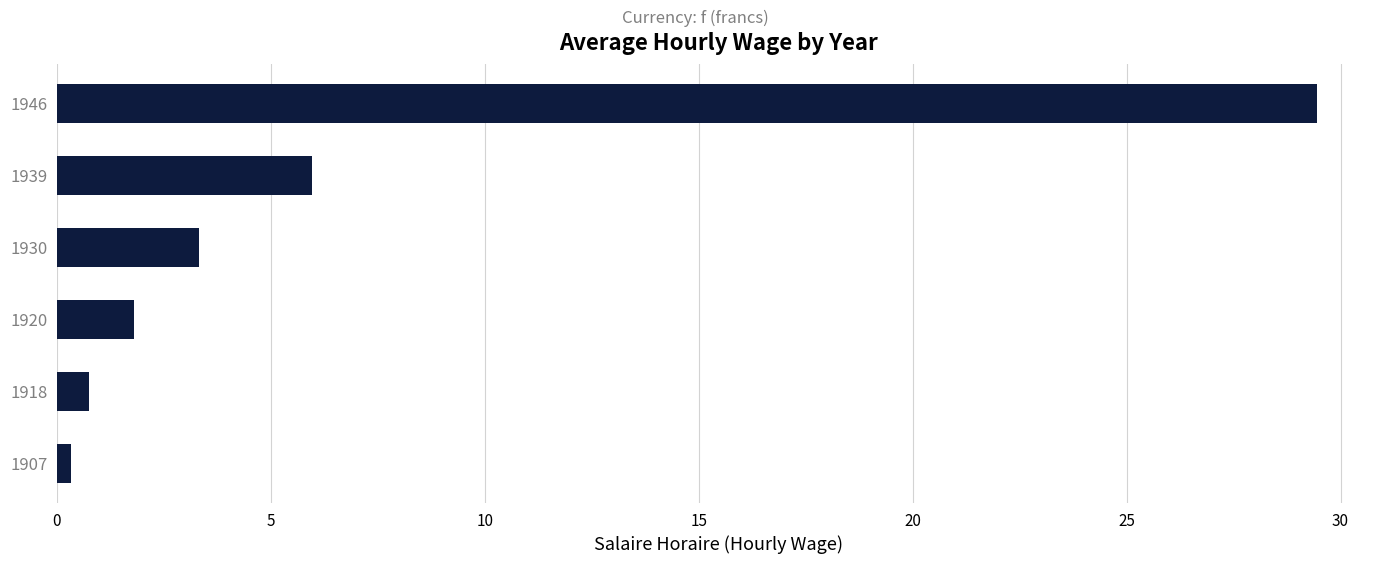

What is the change in value from 1918 to 1930?

+2.6